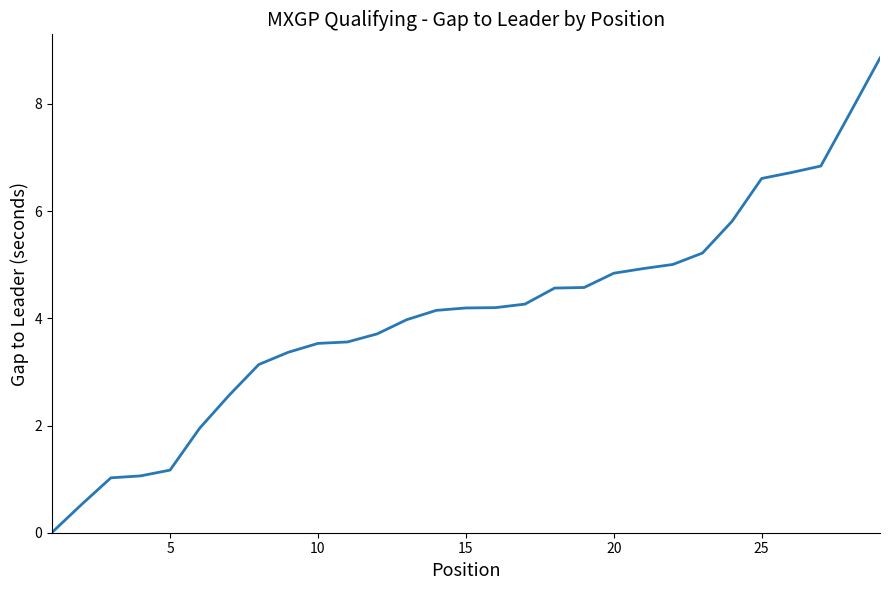

What is the difference between the maximum and minimum values?

8.9